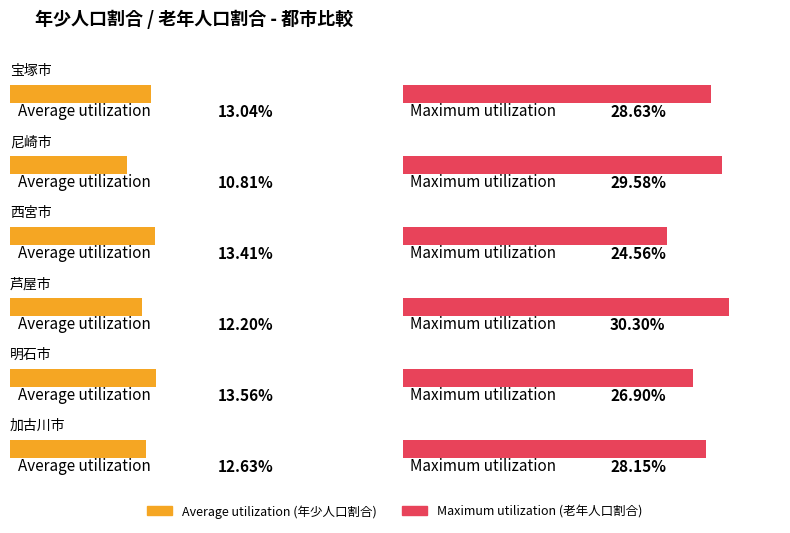

Reading left to right, extract all data points from this chart.

Average utilization: 宝塚市=13.0	尼崎市=10.8	西宮市=13.4	芦屋市=12.2	明石市=13.6	加古川市=12.6
Maximum utilization: 宝塚市=28.6	尼崎市=29.6	西宮市=24.6	芦屋市=30.3	明石市=26.9	加古川市=28.2